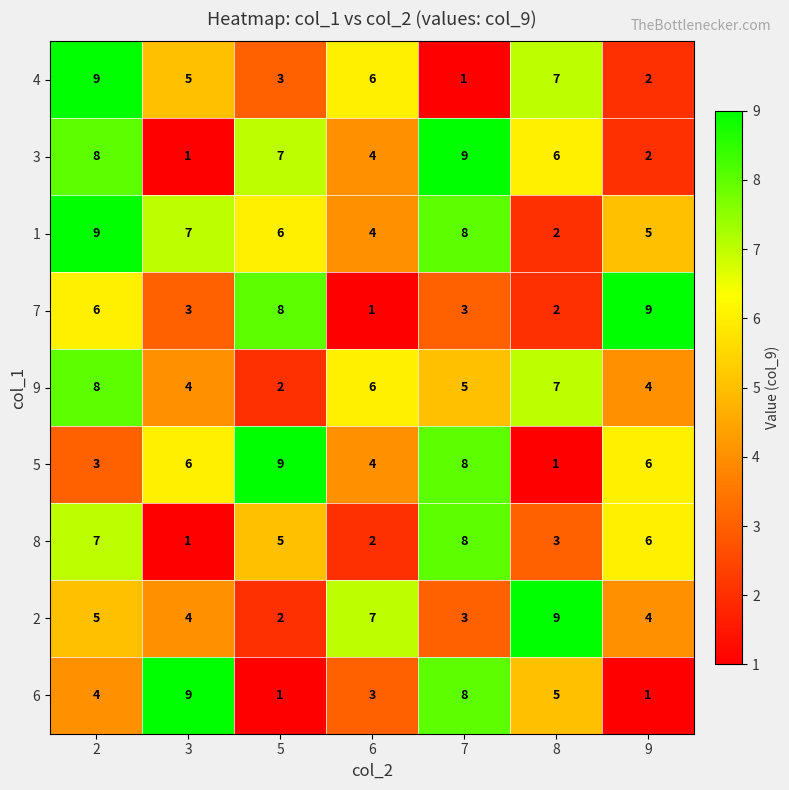

At which label is 4 closest to 5?

3